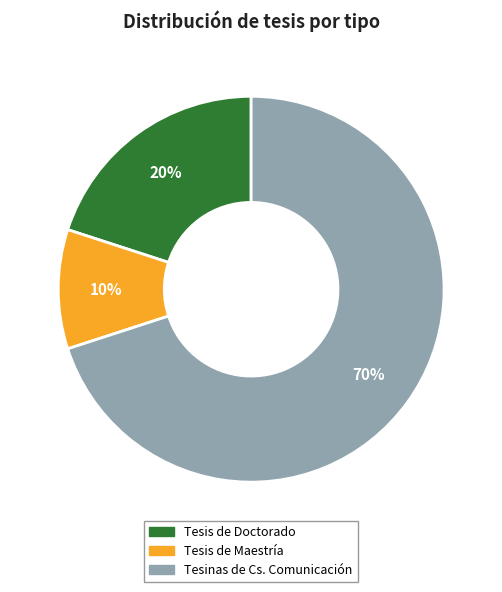

Combined, do Tesis de Maestría and Tesinas de Cs. Comunicación account for over 50%?

Yes